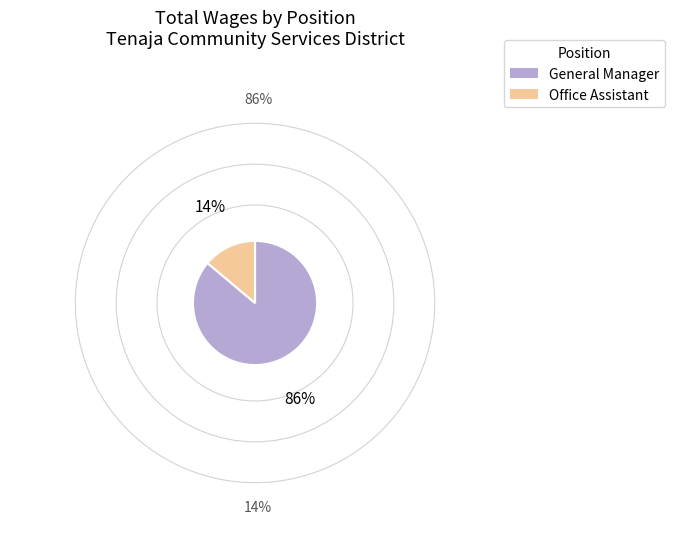

Which slice is the smallest?

Office Assistant